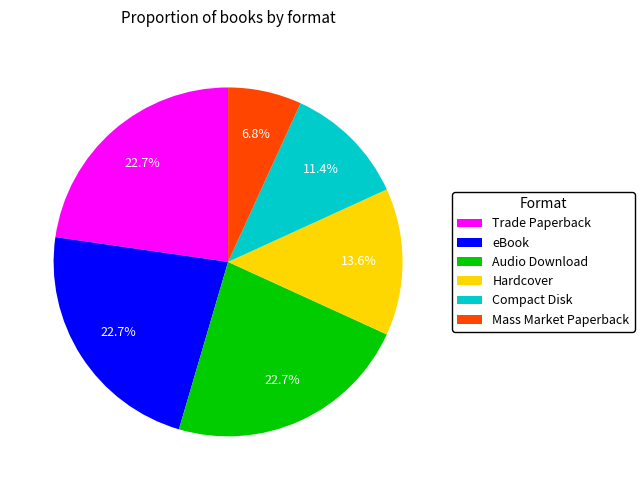

Approximately how many times larger is the value at Hardcover compared to Trade Paperback?

0.6